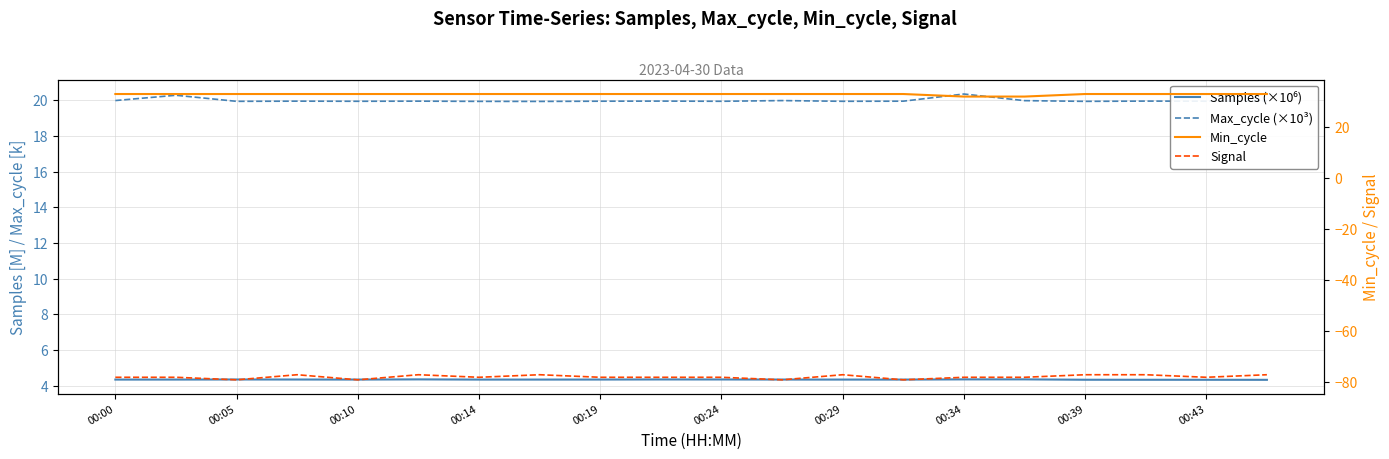

Read the Signal value at 11.

-79.0